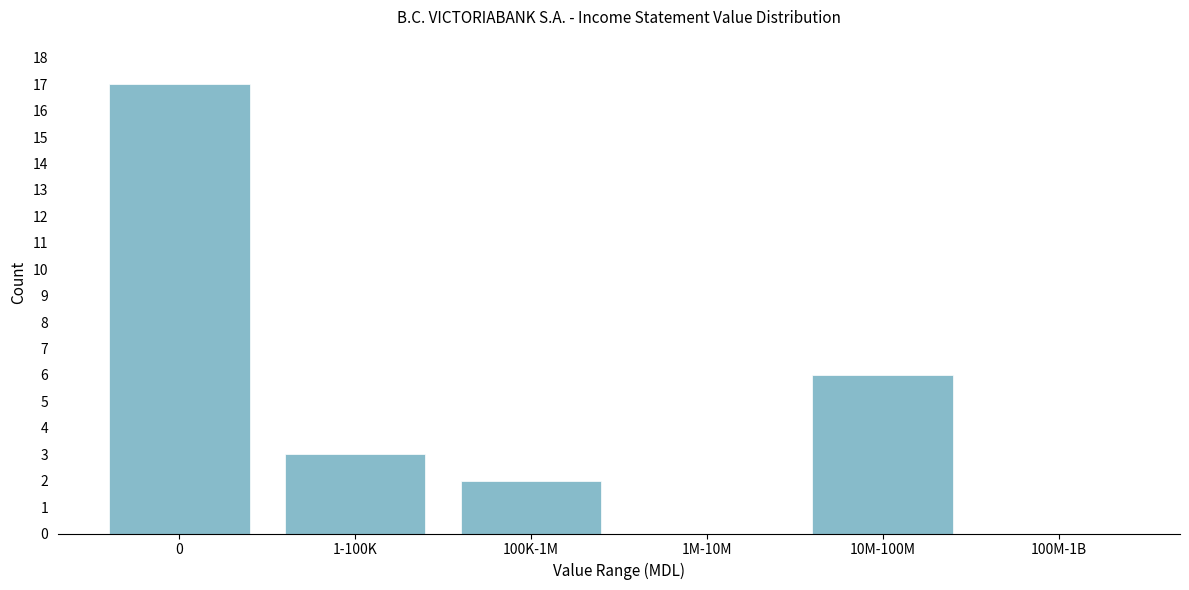

Reading left to right, list all the values displayed in this chart.

0=17	1-100K=3	100K-1M=2	1M-10M=0	10M-100M=6	100M-1B=0